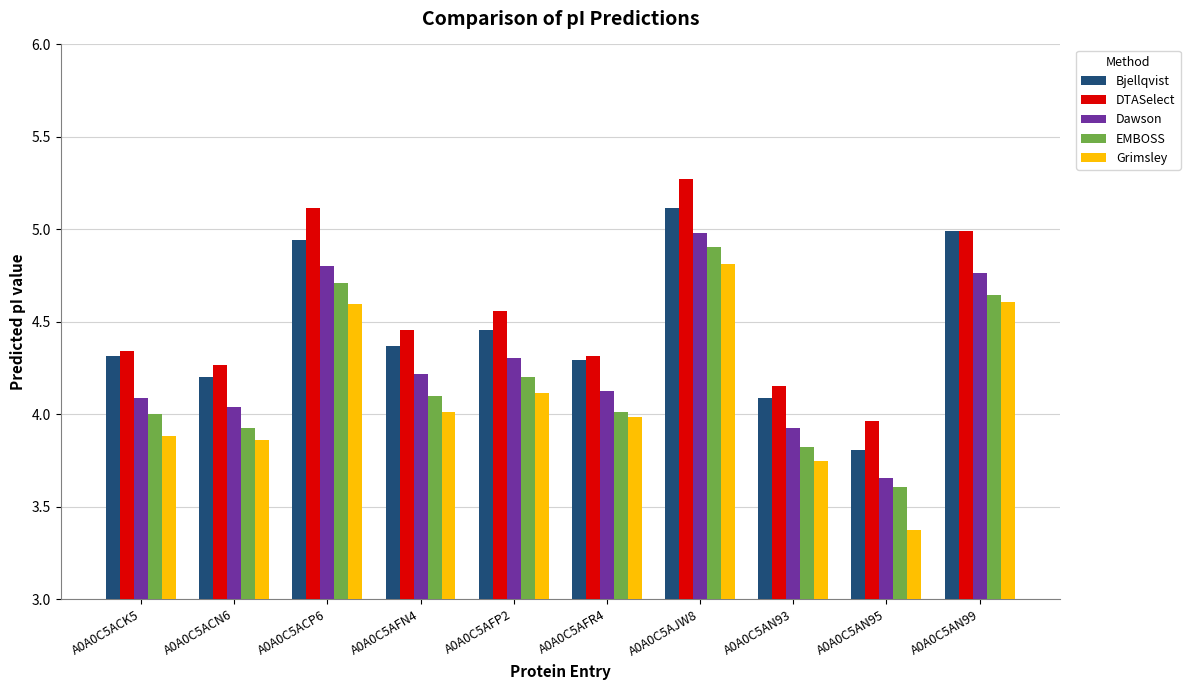

List the series in order of their peak value, highest first.

DTASelect, Bjellqvist, Dawson, EMBOSS, Grimsley